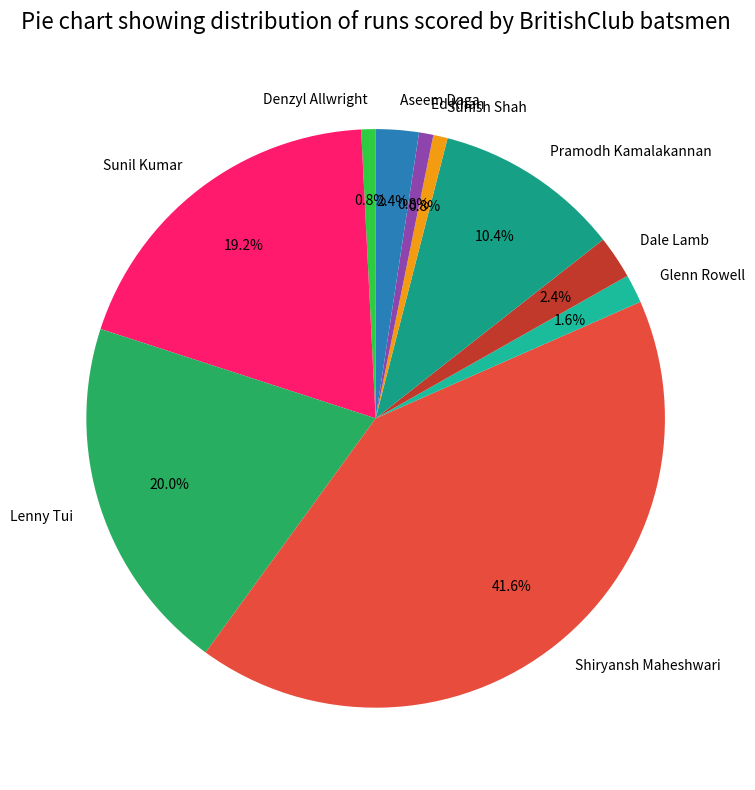

What percentage is the Lenny Tui slice, to the nearest percent?

20%